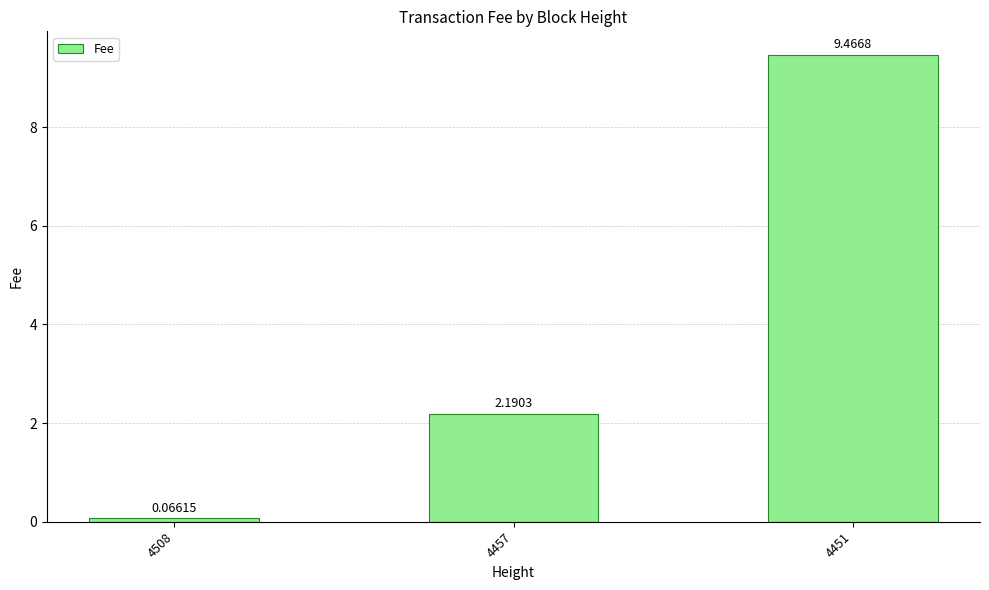

What is the value of the 2nd bar from the left?

2.2